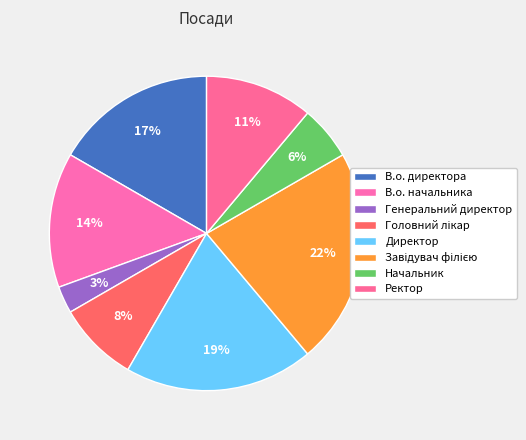

Combined, do Ректор and Начальник account for over 50%?

No